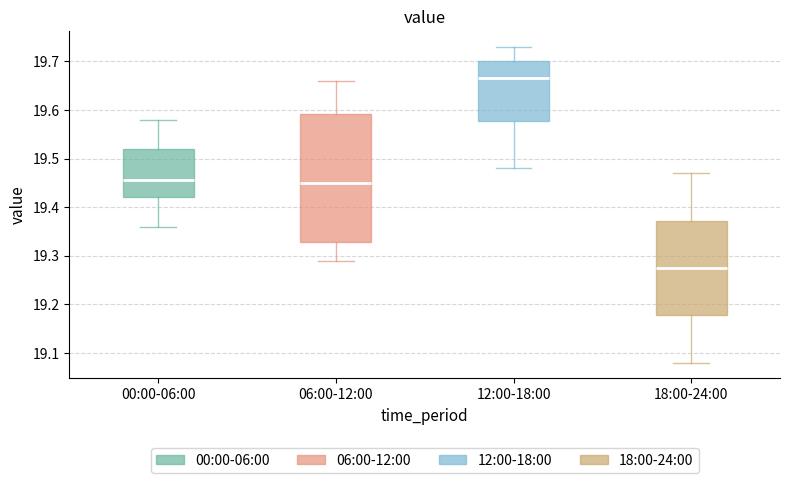

Where does the lower whisker of the box for 12:00-18:00 end on the y-axis? The values are not printed on the chart, so give them approximately, as read against the axis.

19.48